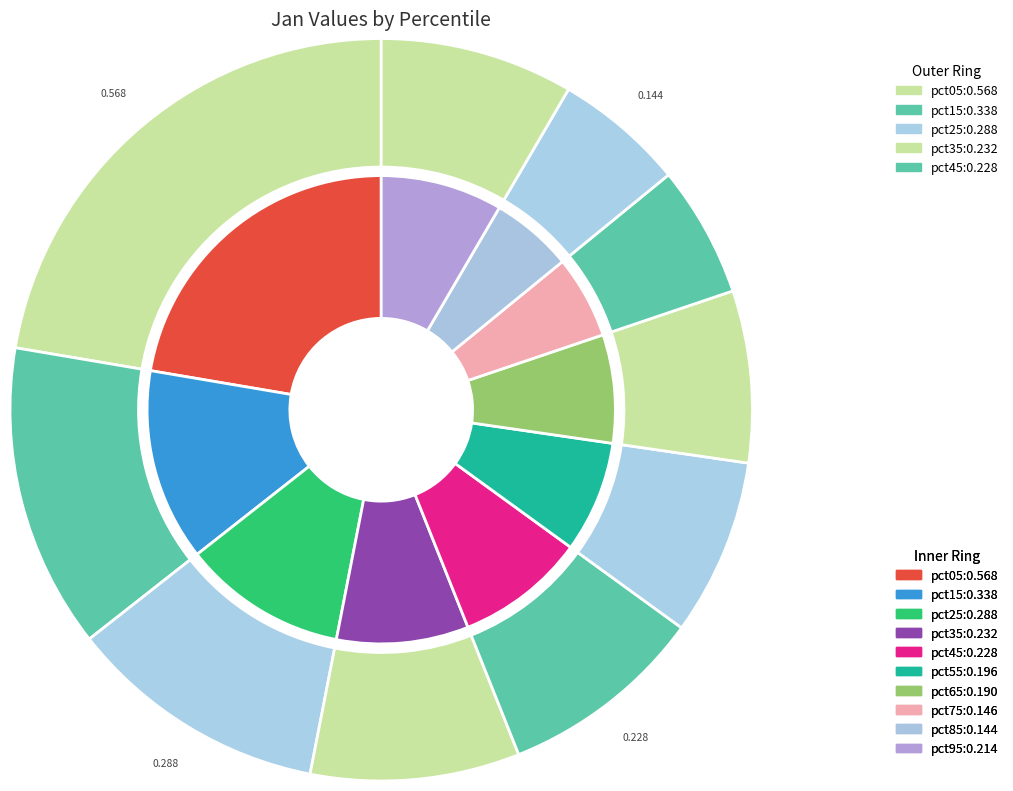

To the nearest percent, what is the combined percentage of pct35 and pct05?

31%